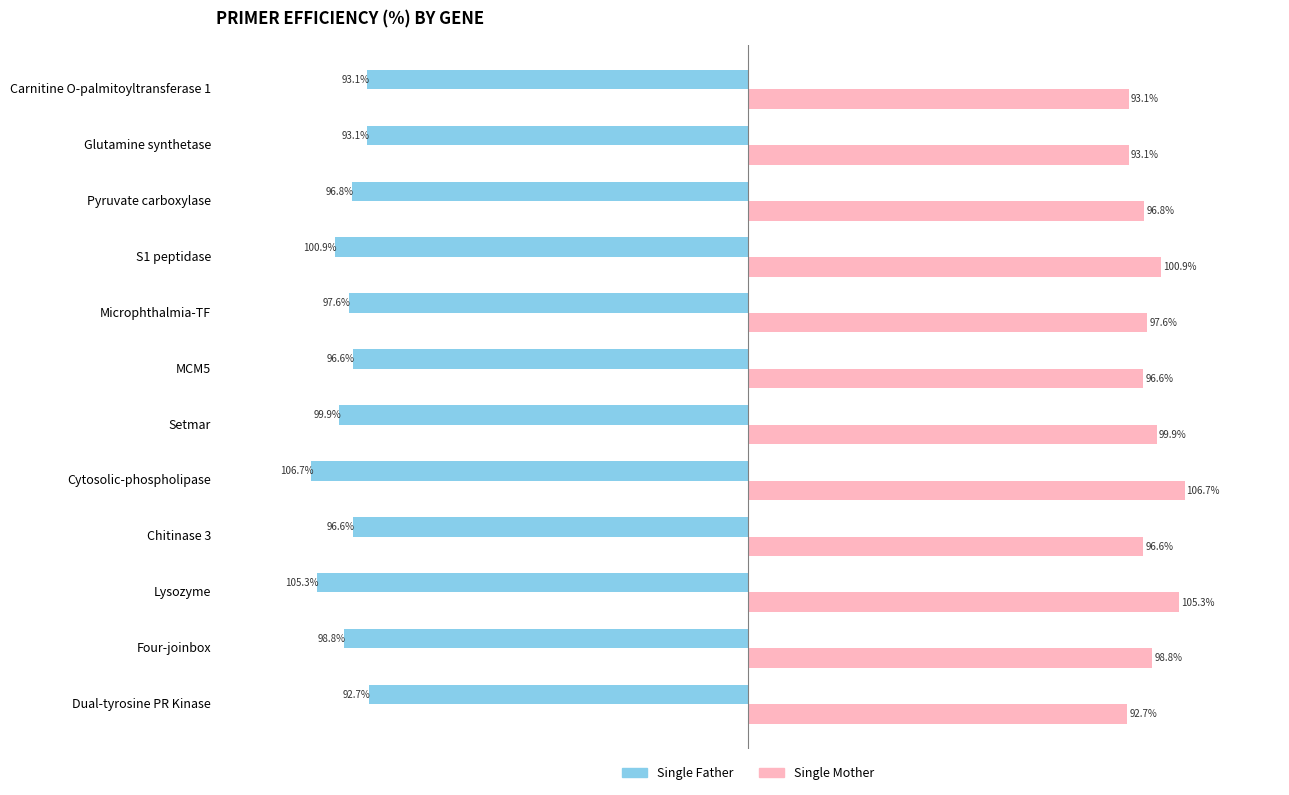

Is the value of Single Mother at Cytosolic-phospholipase greater than the value of Single Father at Carnitine O-palmitoyltransferase 1?

Yes